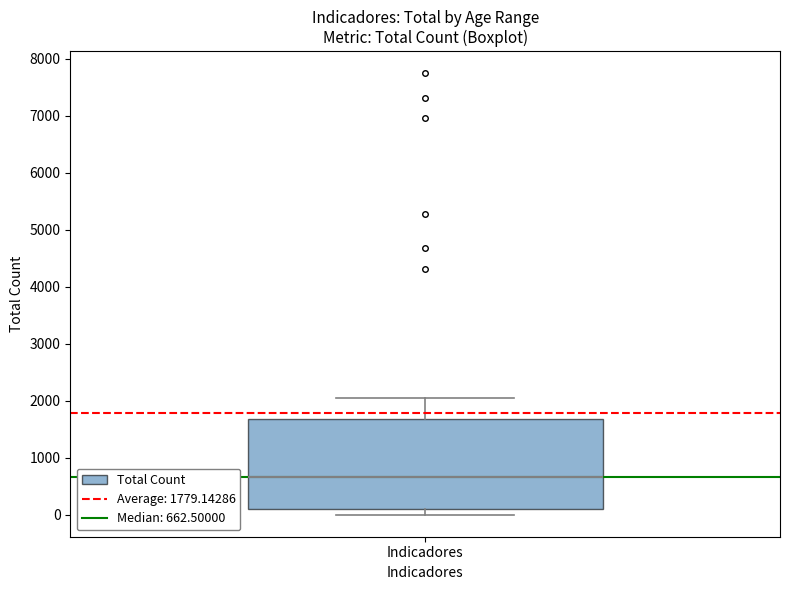

Read this box plot against the y-axis: the position of the median line, the range covered by the box, and the ends of both whiskers. The values are not printed on the chart, so give them approximately, as read against the axis.

median 700, box 100 to 1700, whiskers 0 to 2100